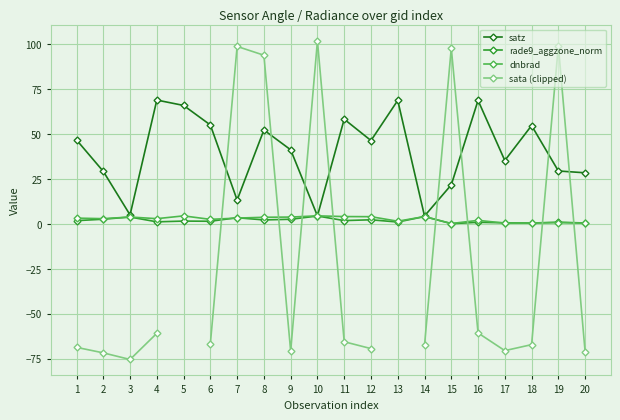

What is the greatest value displayed?

101.9